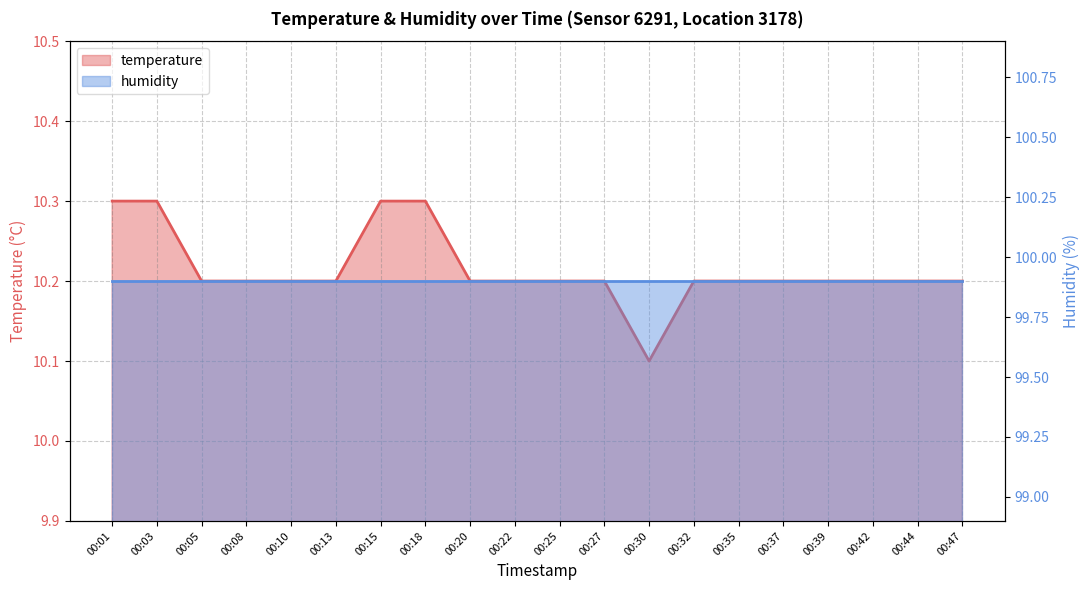

Reading left to right, transcribe all the data shown in this chart.

10.3	10.3	10.2	10.2	10.2	10.2	10.3	10.3	10.2	10.2	10.2	10.2	10.1	10.2	10.2	10.2	10.2	10.2	10.2	10.2